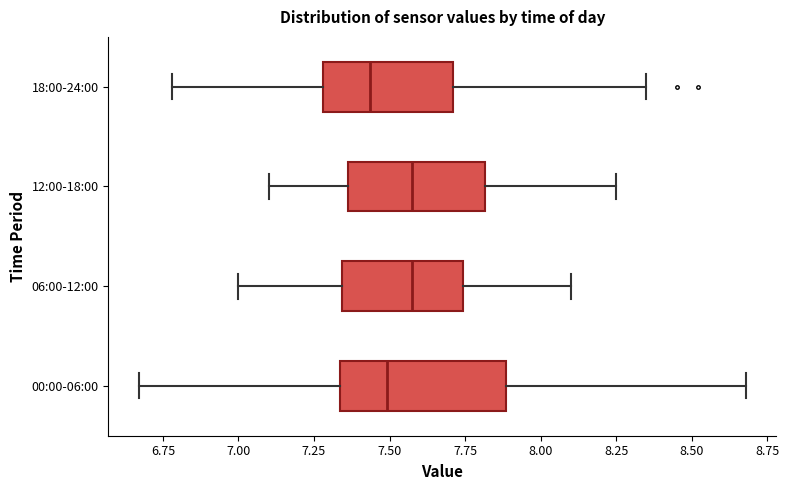

Reading bottom to top, transcribe this box plot: for each box, give where its median line is, the range the box spans, and where its two whiskers end, as read against the x-axis. The values are not printed on the chart, so give them approximately, as read against the axis.

00:00-06:00: median 7.50, box 7.35 to 7.90, whiskers 6.65 to 8.70
06:00-12:00: median 7.60, box 7.35 to 7.75, whiskers 7.00 to 8.10
12:00-18:00: median 7.60, box 7.35 to 7.80, whiskers 7.10 to 8.25
18:00-24:00: median 7.45, box 7.30 to 7.70, whiskers 6.80 to 8.35